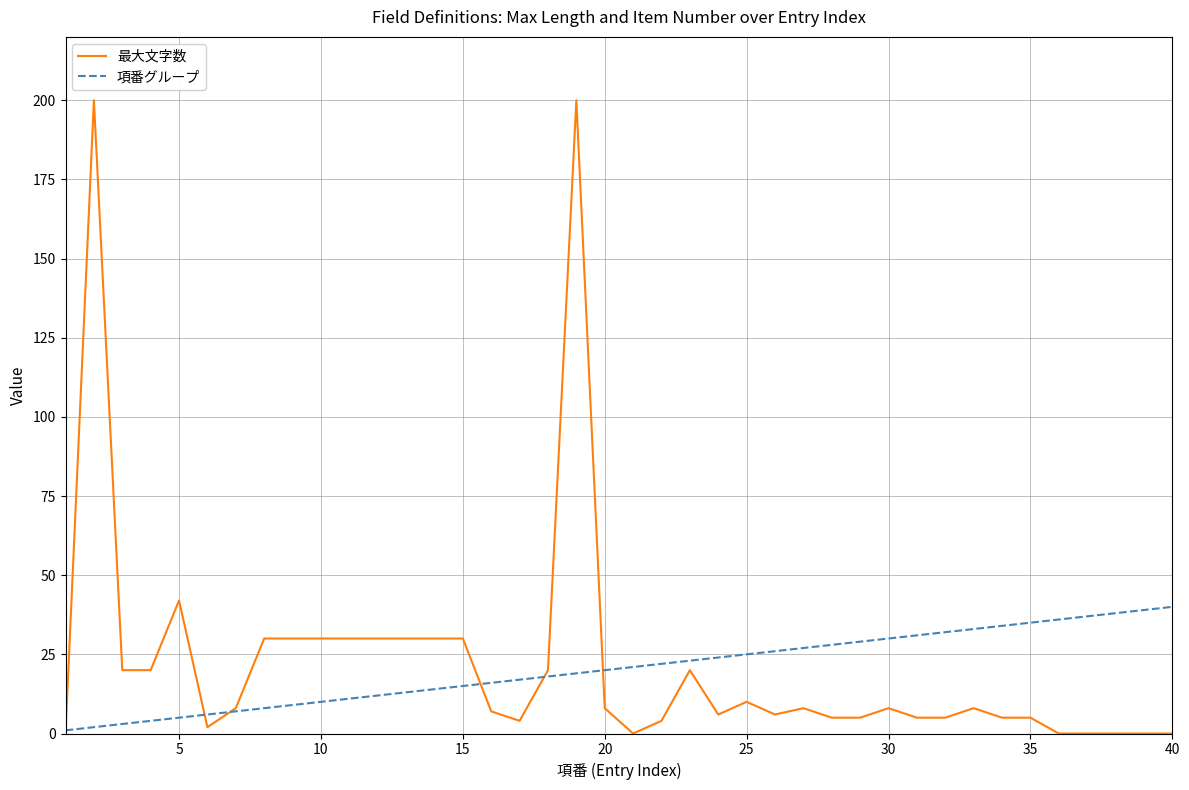

What is the greatest value displayed?

200